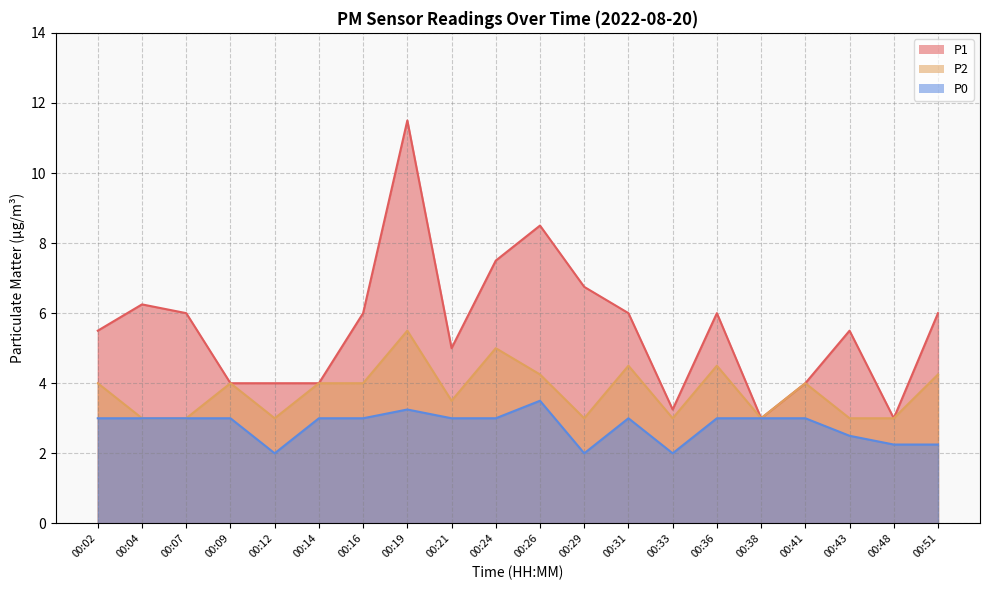

Is it true that P0 equals 5.3 at 00:38?

False